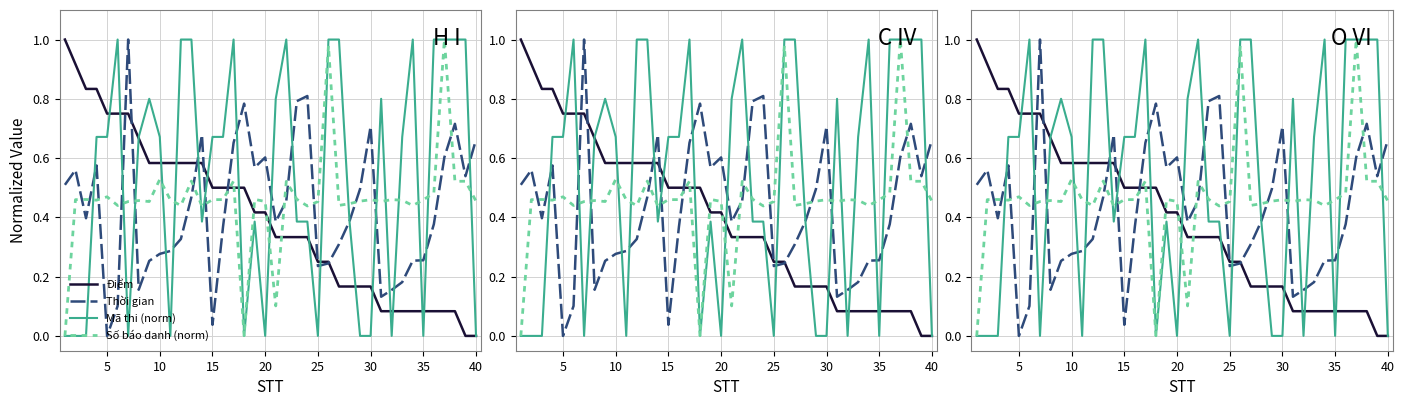

True or false: Điểm has more than 2 points higher than both neighbors.

False